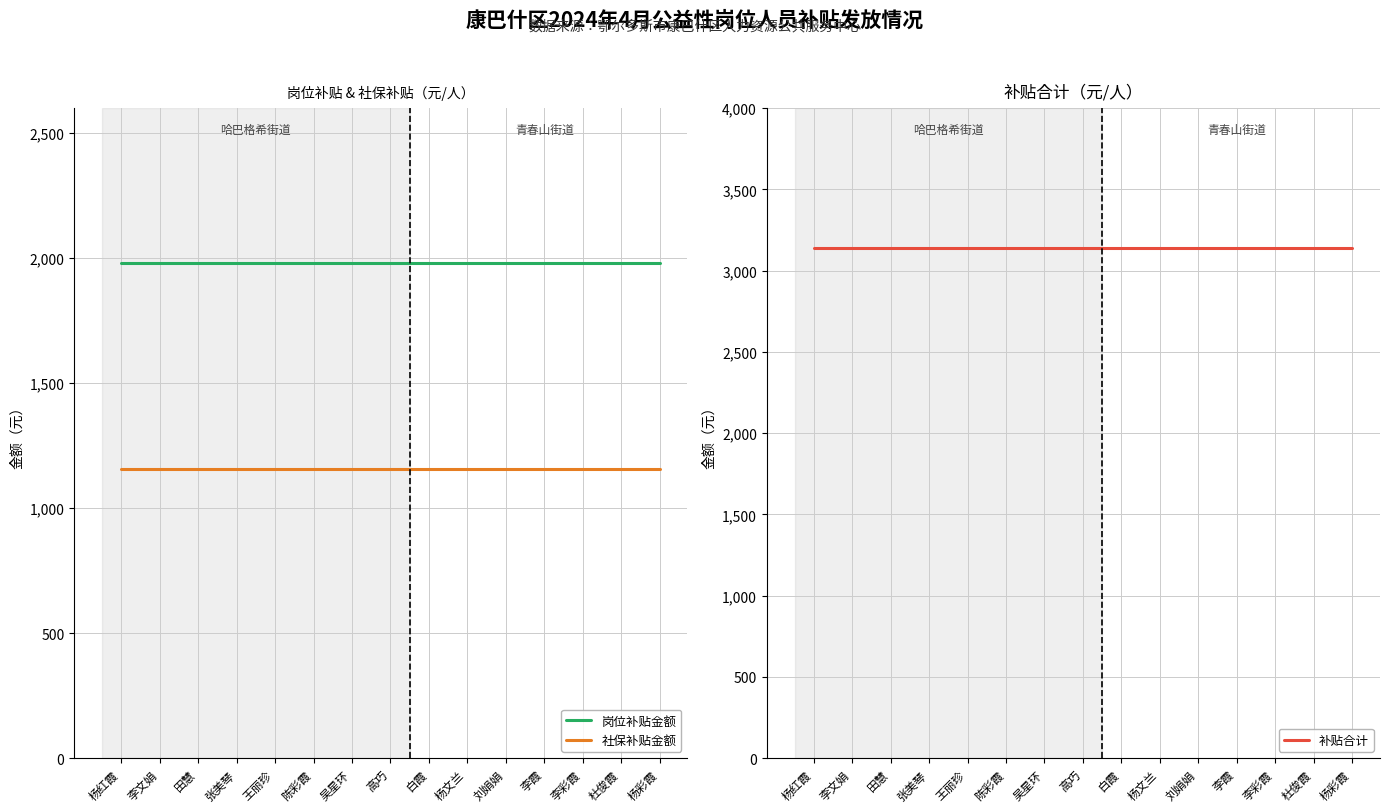

True or false: 岗位补贴金额 has more than 0 interior local peaks.

False